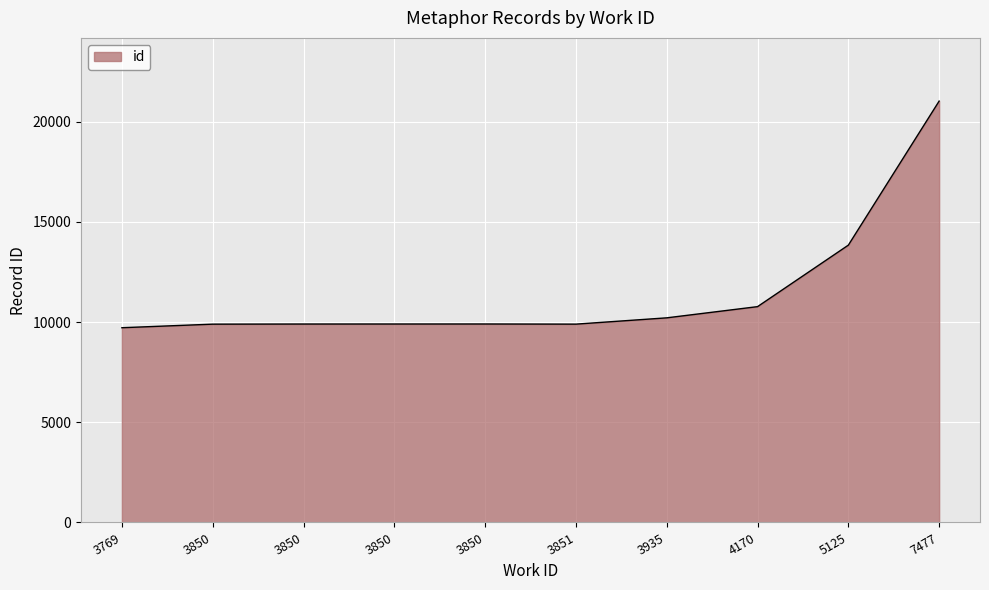

Does the chart display data point markers on the line(s)?

No